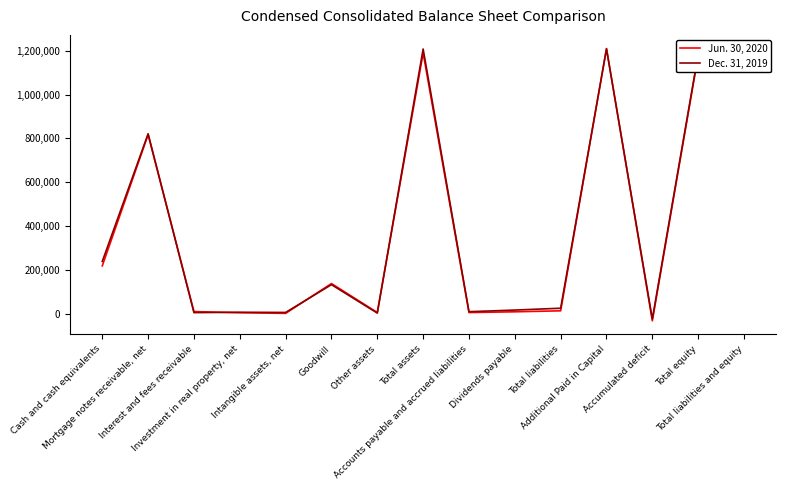

What is the smallest value displayed?

-33235